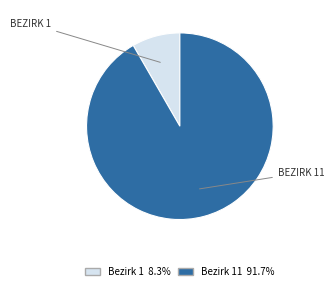

Is there a majority slice in this chart?

Yes